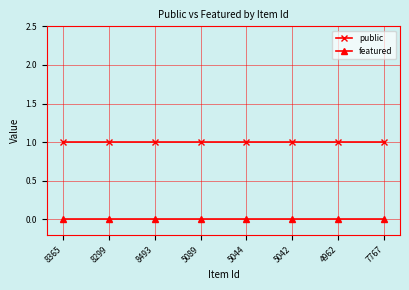

What is the label of the 5th point from the right?

5089